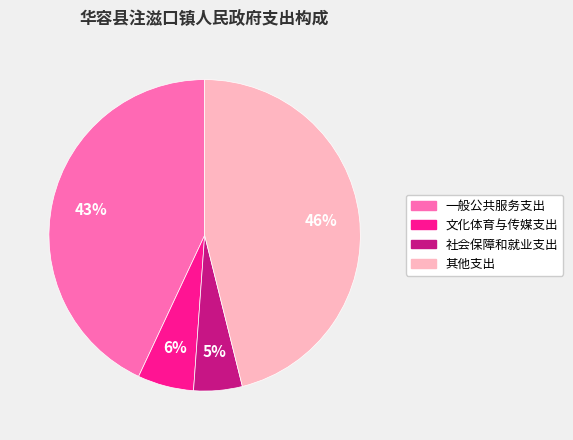

What percentage is the 一般公共服务支出 slice, to the nearest percent?

43%